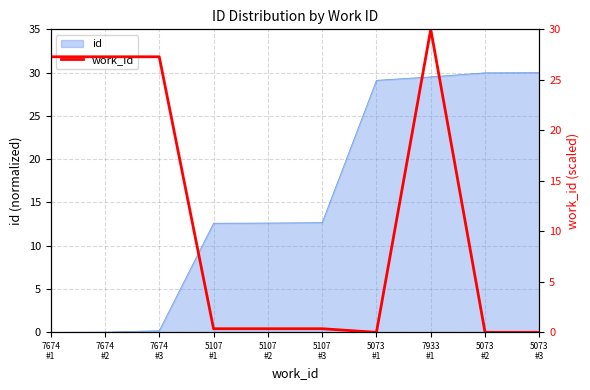

True or false: the data shows 41.7 at 7933
#1.

False